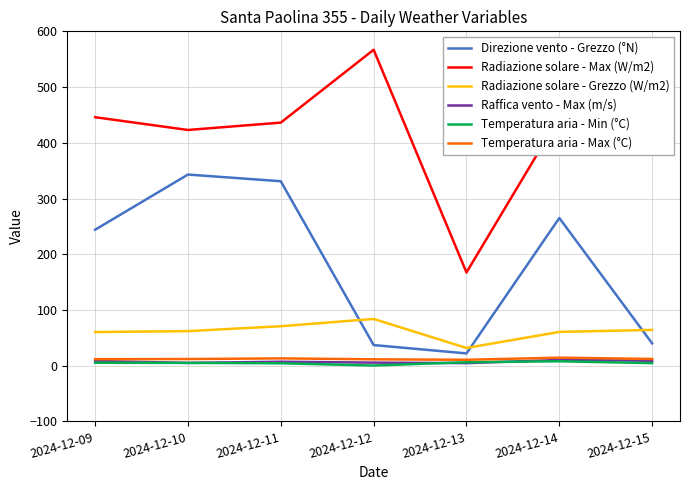

Does the chart display data point markers on the line(s)?

No